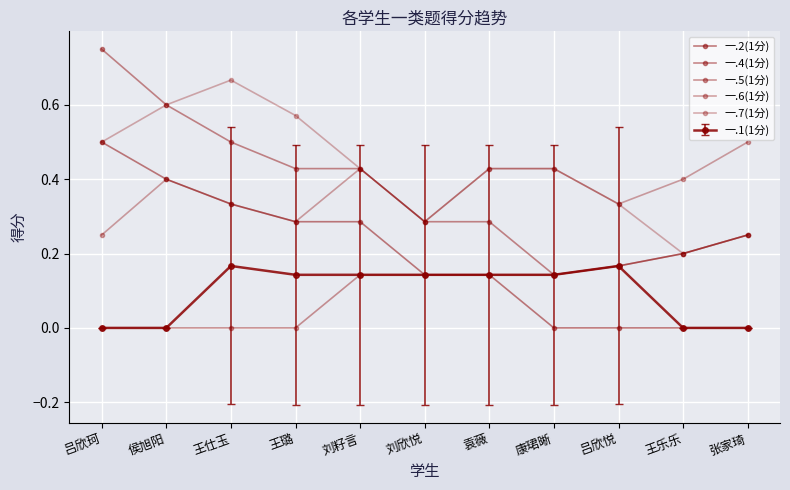

Is this an area chart (filled region under the line)?

No